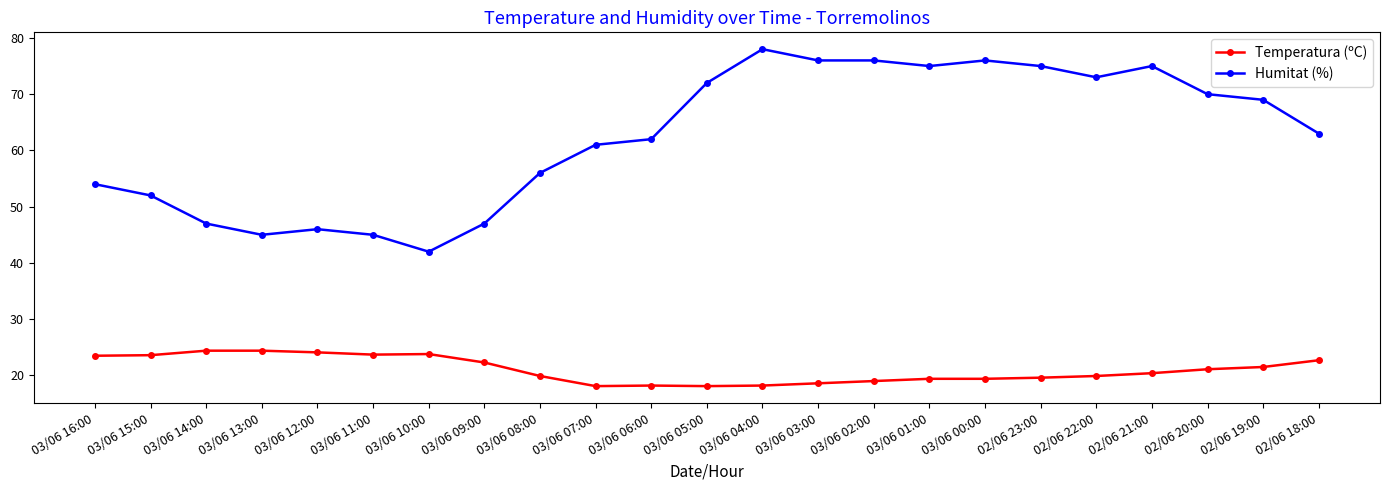

What are all the series names shown in the legend?

Temperatura (ºC), Humitat (%)